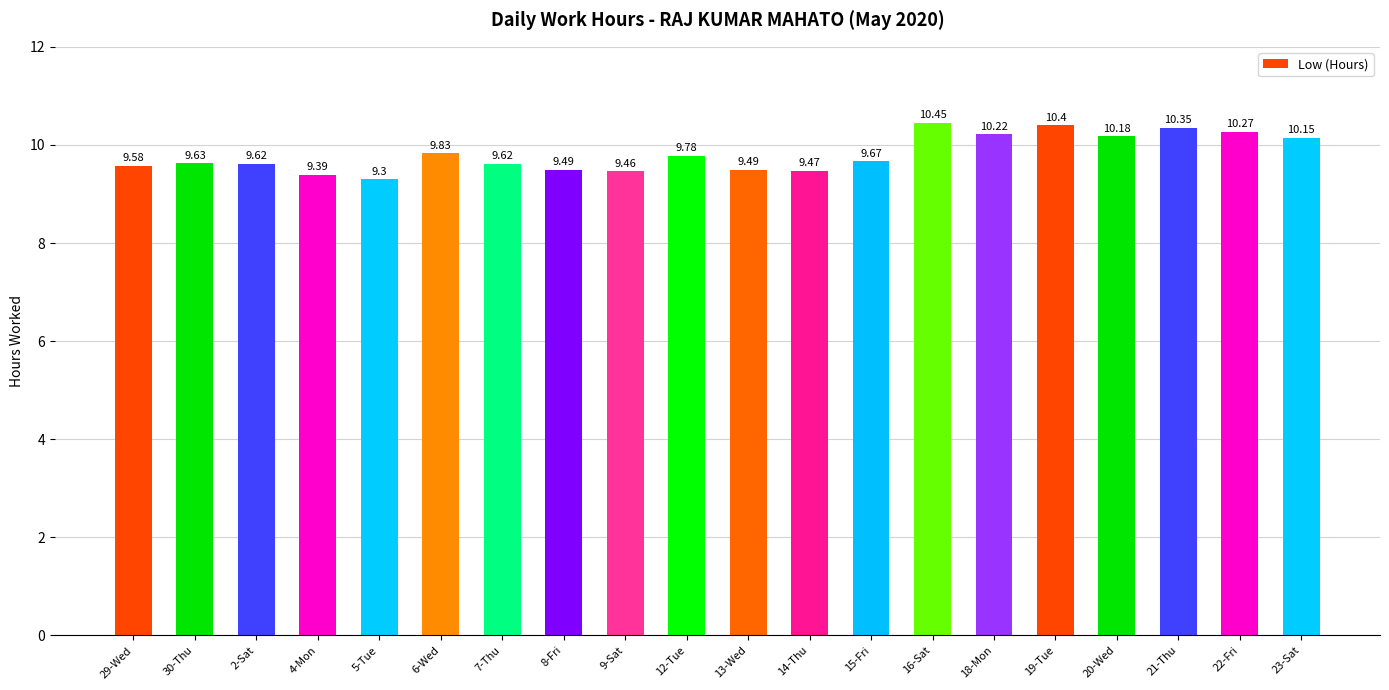

What is the difference between the values at 21-Thu and 13-Wed?

0.9